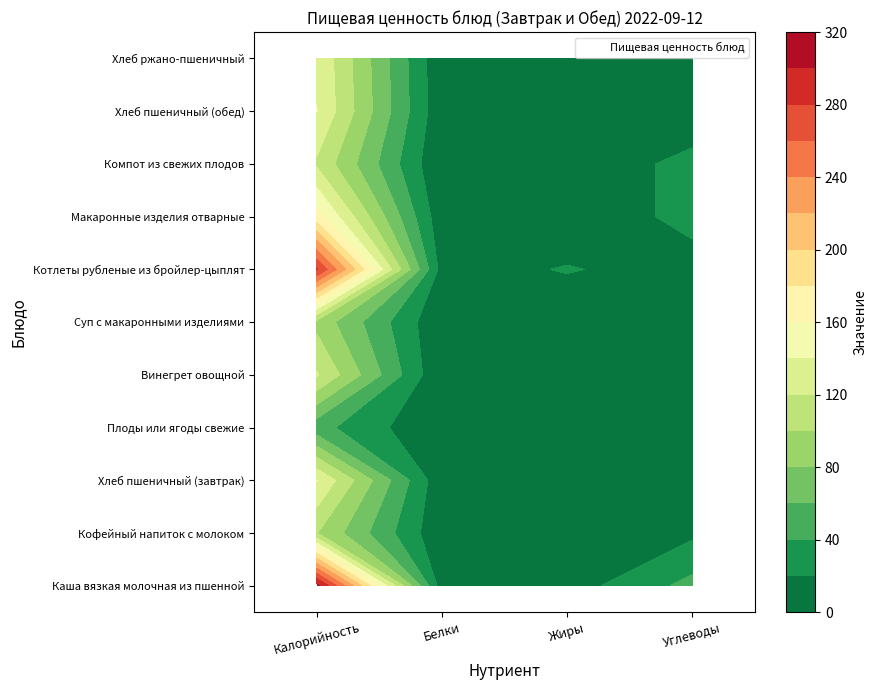

At how many categories does at least one series exceed 183?

1